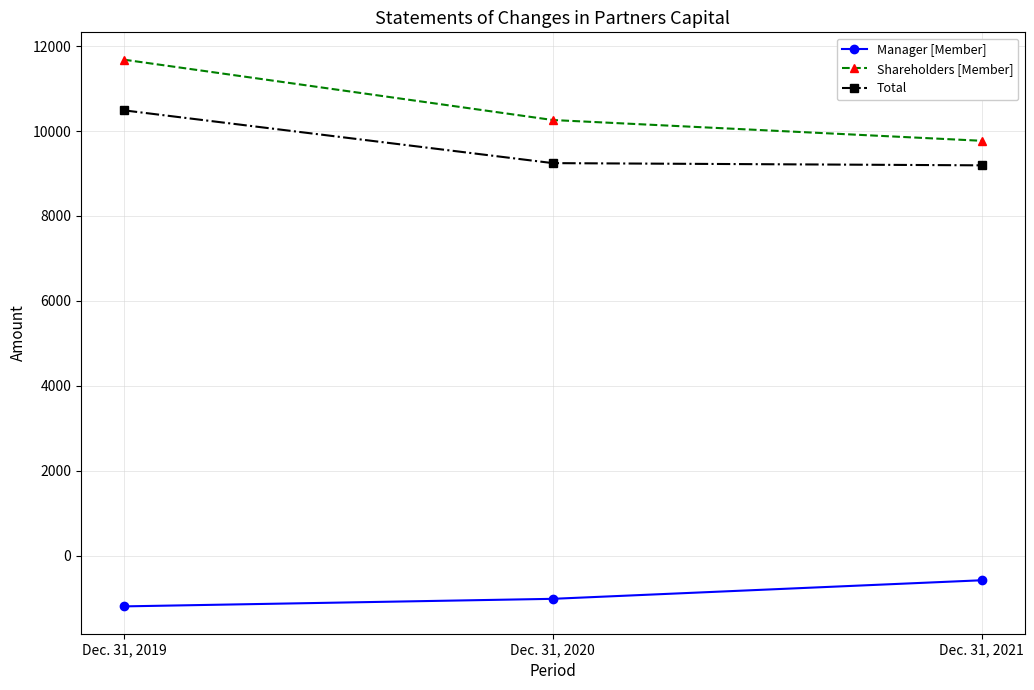

At which label is Shareholders [Member] closest to 10725?

Dec. 31, 2020